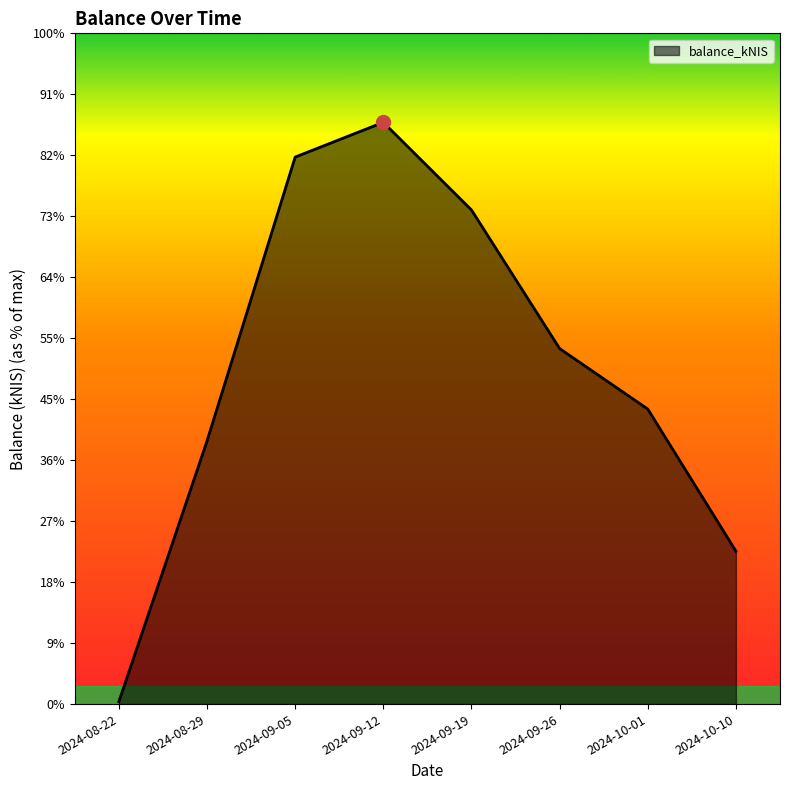

Reading right to left, what are all the values shown in this chart?

250.8	483.8	583.1	810.4	954.1	897.1	431.4	4.0